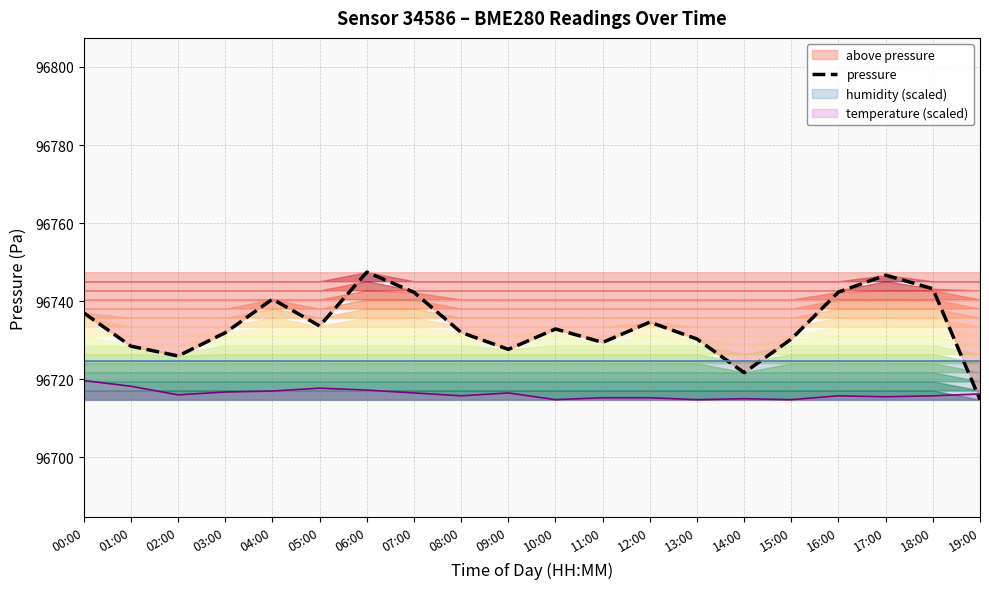

The value at 01:00 is 96728.5. True or false?

True